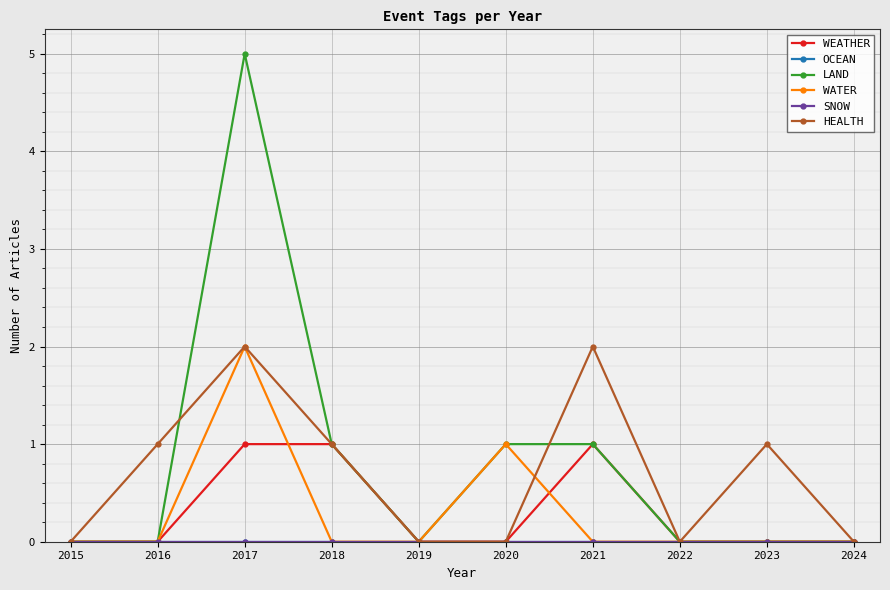

What is the maximum value for LAND?

5